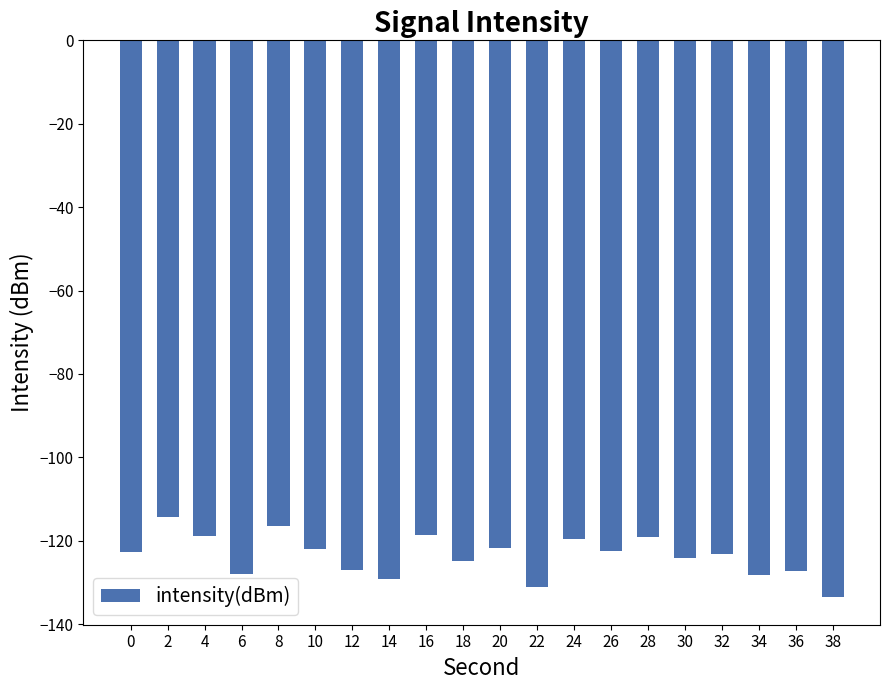

At which category does the chart reach its minimum across all series?

38